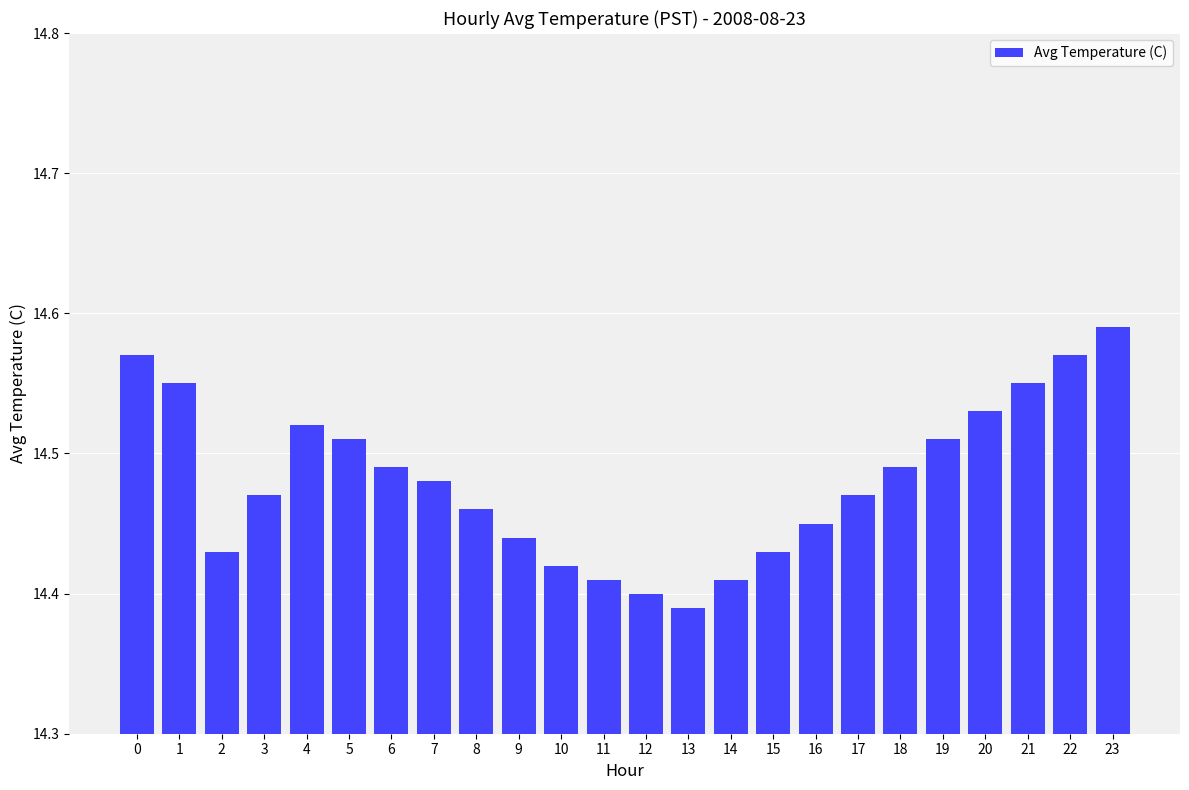

What is the ratio of the value at 10 to the value at 2?

1.0